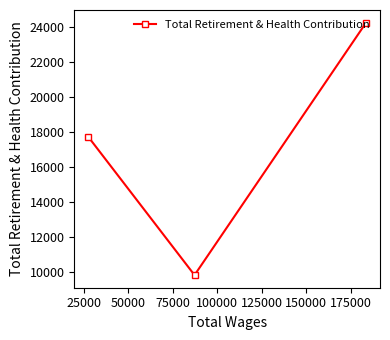

Reading right to left, extract all data points from this chart.

24260	9841	17745